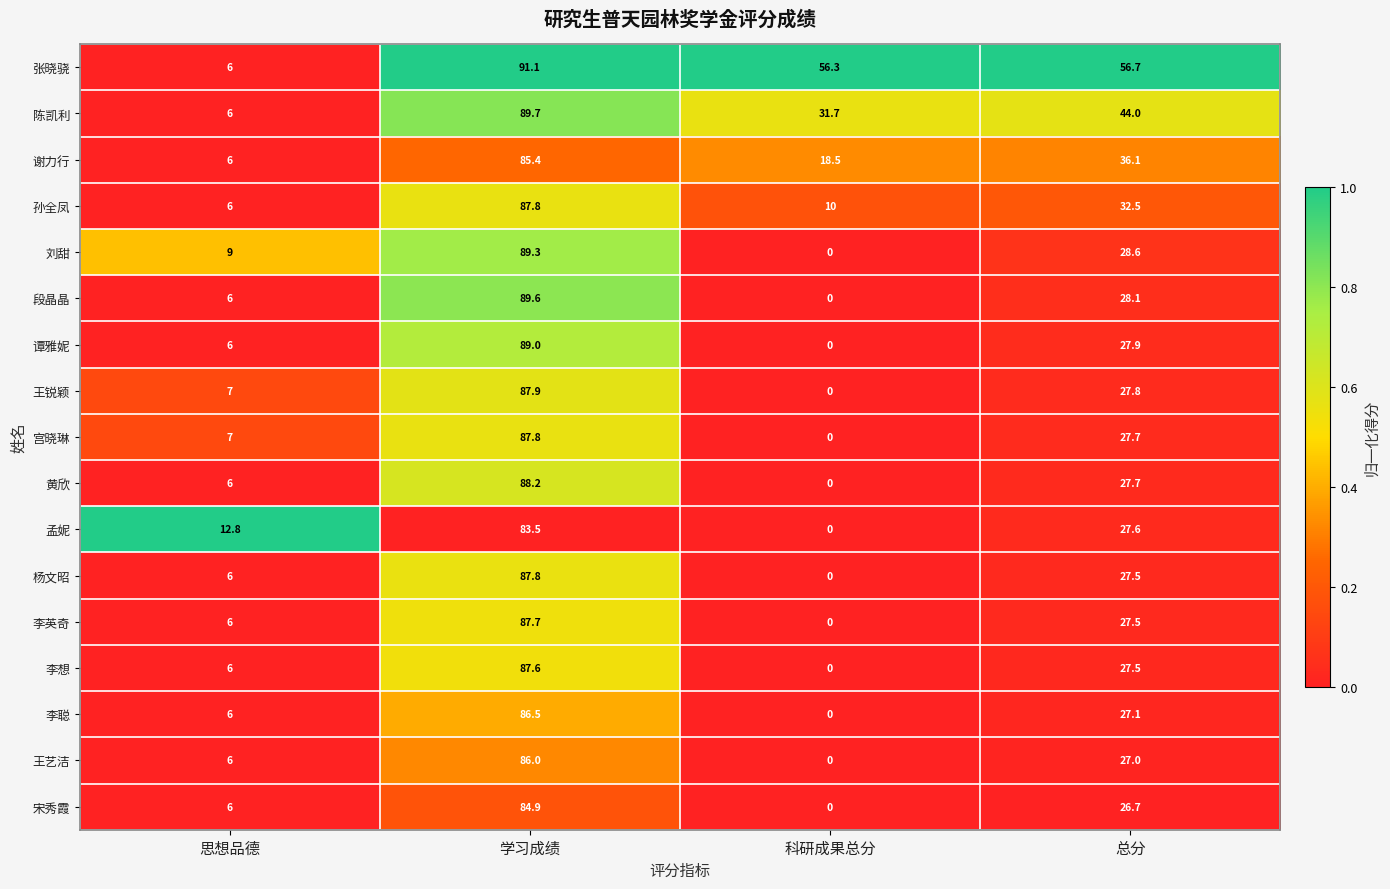

Between 思想品德 and 科研成果总分, which series saw the biggest shift?

张晓骁